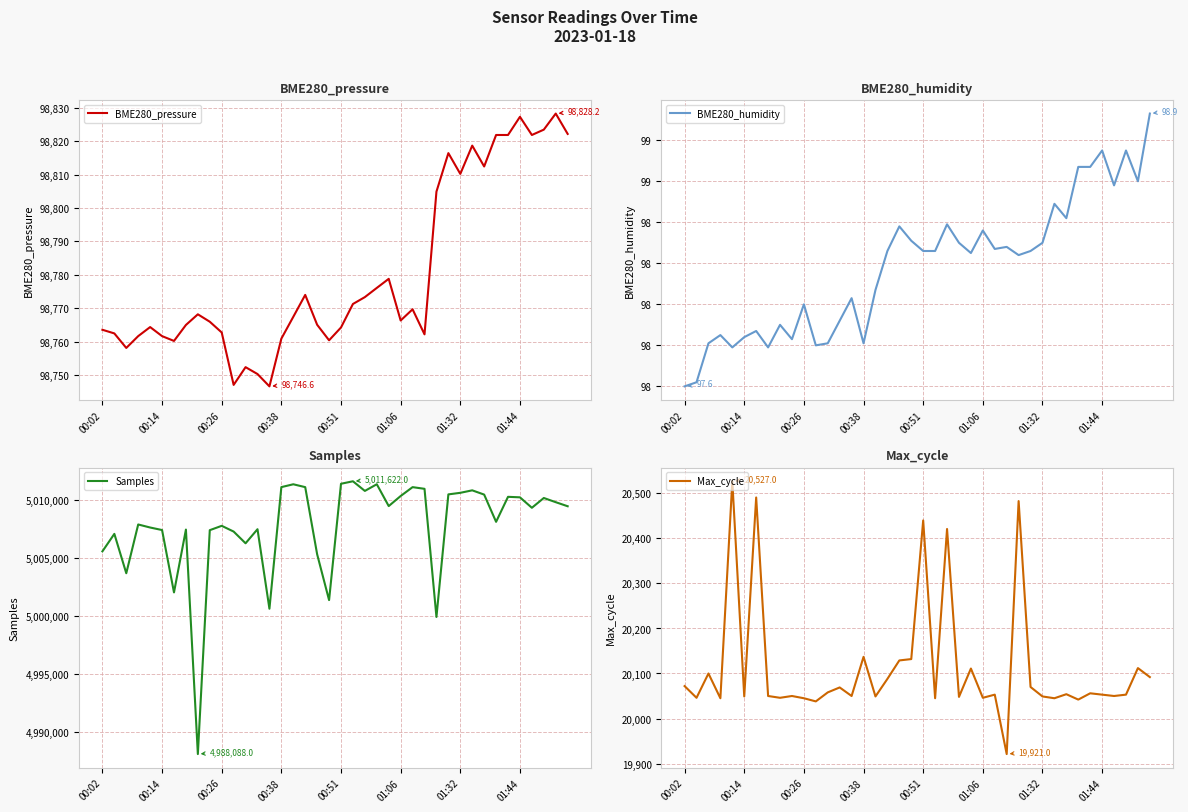

Reading left to right, transcribe all the data shown in this chart.

BME280_pressure: 98763.5	98762.4	98758.1	98761.6	98764.3	98761.6	98760.2	98765.0	98768.2	98765.9	98762.7	98747.0	98752.3	98750.3	98746.6	98760.9	98767.4	98774.0	98765.0	98760.4	98764.2	98771.2	98773.3	98776.1	98778.8	98766.3	98769.7	98762.2	98804.9	98816.4	98810.2	98818.7	98812.4	98821.8	98821.8	98827.3	98821.8	98823.4	98828.2	98822.2
BME280_humidity: 97.6	97.6	97.8	97.8	97.8	97.8	97.9	97.8	97.9	97.8	98.0	97.8	97.8	97.9	98.0	97.8	98.1	98.3	98.4	98.3	98.3	98.3	98.4	98.3	98.2	98.4	98.3	98.3	98.2	98.3	98.3	98.5	98.4	98.7	98.7	98.8	98.6	98.8	98.6	98.9
Samples: 5005575.0	5007084.0	5003688.0	5007895.0	5007633.0	5007415.0	5002033.0	5007454.0	4988088.0	5007404.0	5007778.0	5007283.0	5006272.0	5007486.0	5000626.0	5011118.0	5011363.0	5011116.0	5005323.0	5001370.0	5011407.0	5011622.0	5010790.0	5011365.0	5009482.0	5010350.0	5011116.0	5010971.0	4999916.0	5010491.0	5010626.0	5010840.0	5010473.0	5008123.0	5010280.0	5010237.0	5009335.0	5010180.0	5009818.0	5009467.0
Max_cycle: 20072.0	20046.0	20100.0	20045.0	20527.0	20049.0	20491.0	20050.0	20046.0	20050.0	20045.0	20038.0	20058.0	20069.0	20050.0	20137.0	20049.0	20088.0	20129.0	20132.0	20440.0	20045.0	20421.0	20048.0	20111.0	20046.0	20053.0	19921.0	20483.0	20070.0	20049.0	20045.0	20054.0	20042.0	20056.0	20053.0	20050.0	20053.0	20112.0	20092.0